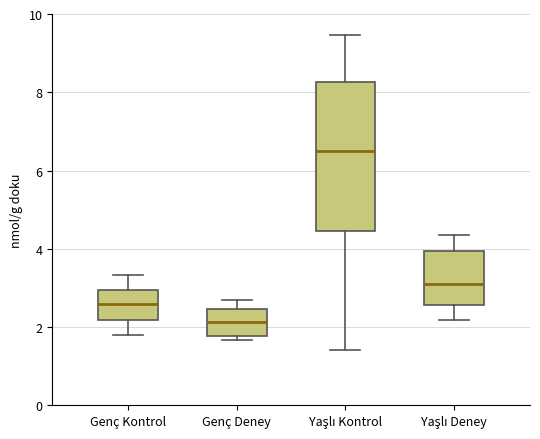

Reading left to right, read every box against the y-axis: the position of its median line, the range the box covers, and the ends of its whiskers. The values are not printed on the chart, so give them approximately, as read against the axis.

Genç Kontrol: median 2.6, box 2.2 to 3.0, whiskers 1.8 to 3.4
Genç Deney: median 2.2, box 1.8 to 2.4, whiskers 1.6 to 2.6
Yaşlı Kontrol: median 6.6, box 4.4 to 8.2, whiskers 1.4 to 9.4
Yaşlı Deney: median 3.2, box 2.6 to 4.0, whiskers 2.2 to 4.4